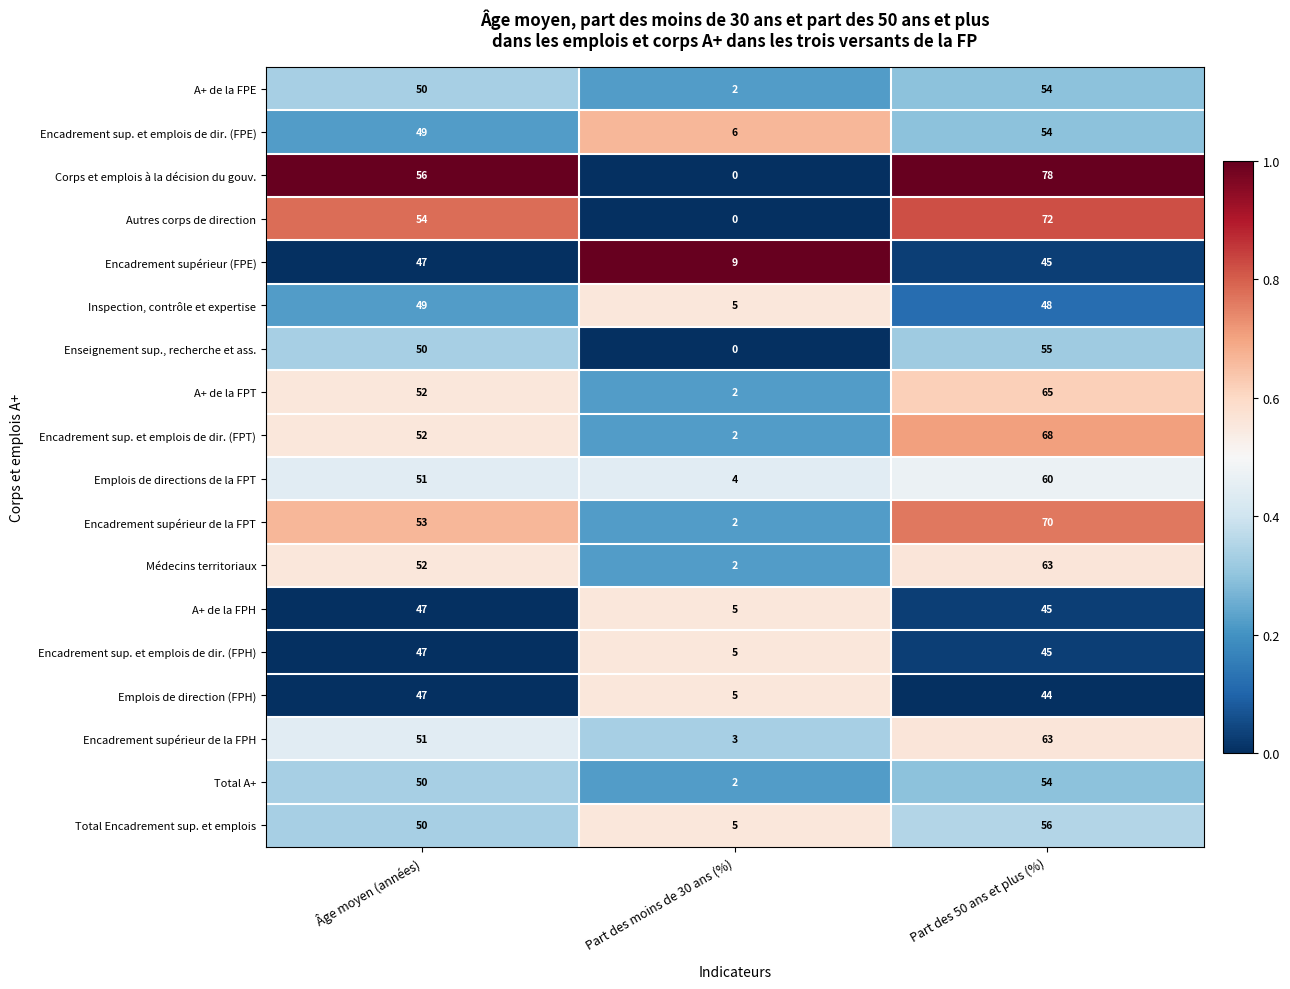

The Corps et emplois à la décision du gouv. series shows 78 at Part des 50 ans et plus (%). True or false?

True